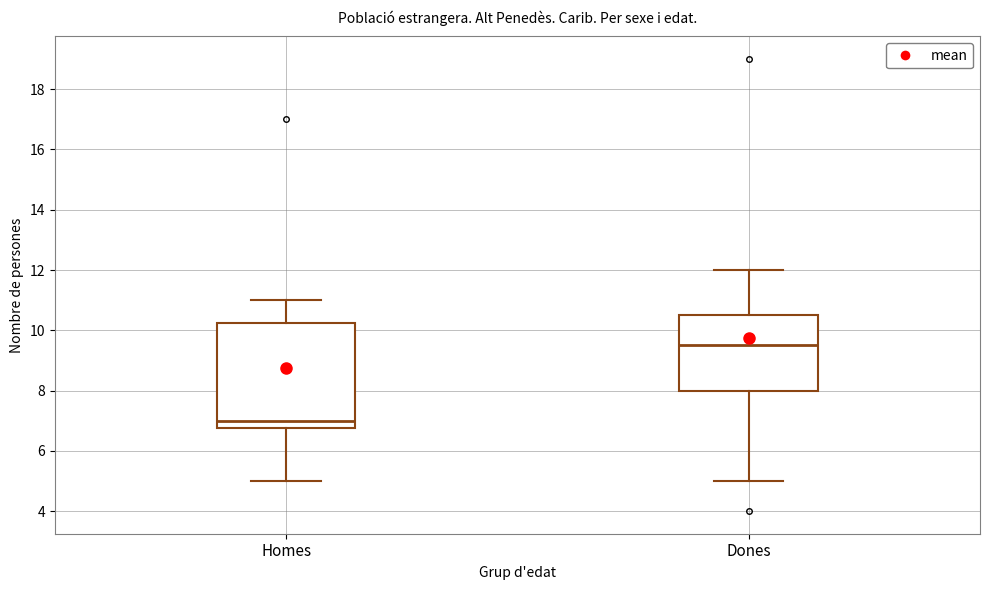

Reading left to right, read every box against the y-axis: the position of its median line, the range the box covers, and the ends of its whiskers. The values are not printed on the chart, so give them approximately, as read against the axis.

Homes: median 7.0, box 6.8 to 10.2, whiskers 5.0 to 11.0
Dones: median 9.6, box 8.0 to 10.6, whiskers 5.0 to 12.0